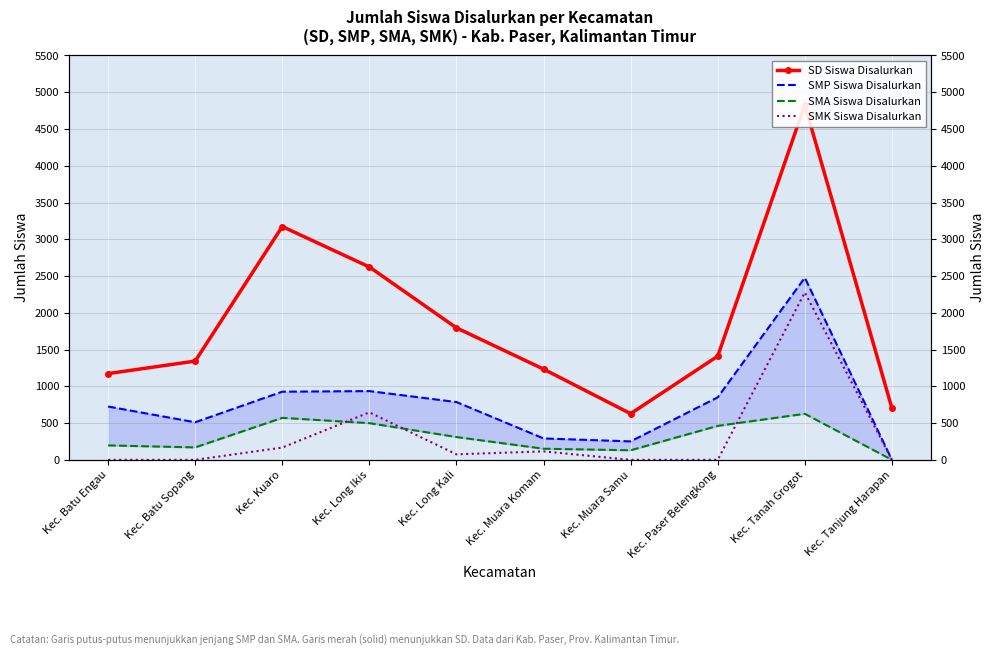

Which series has the largest total across all categories?

SD Siswa Disalurkan